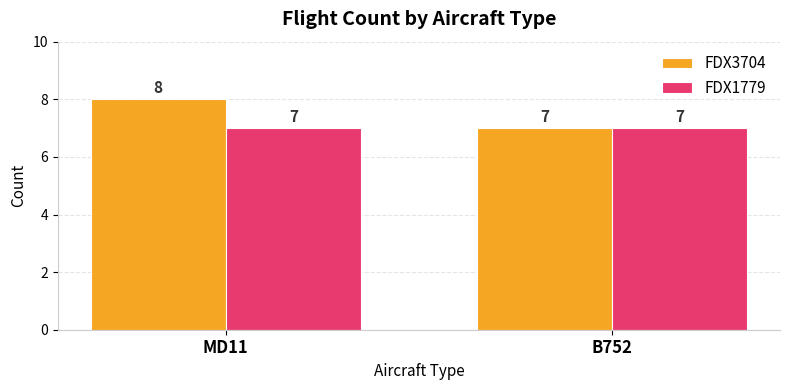

Rank the series by their average value, from lowest to highest.

FDX1779, FDX3704